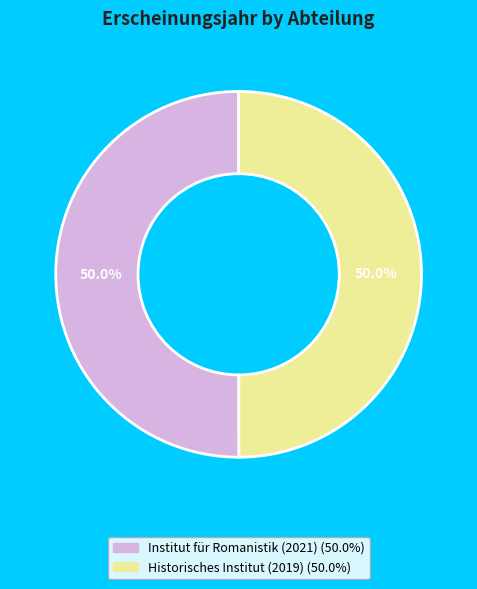

How much of the chart is everything except Historisches Institut (2019)?

50.0%